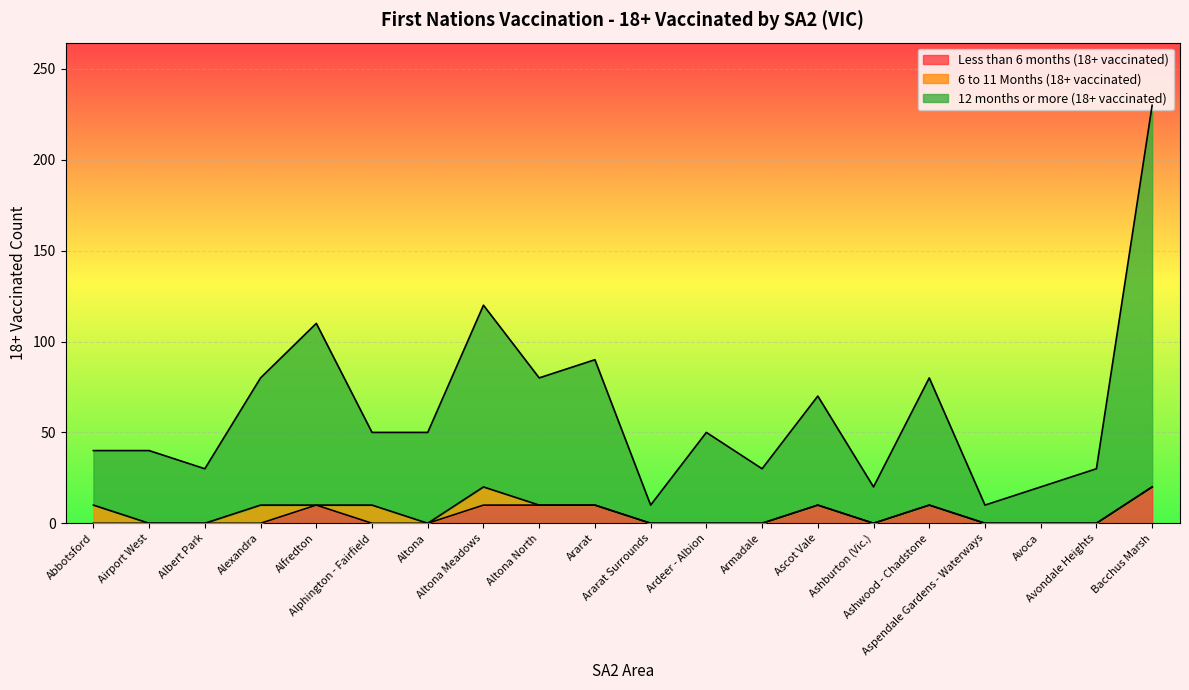

Does the chart display data point markers on the line(s)?

No